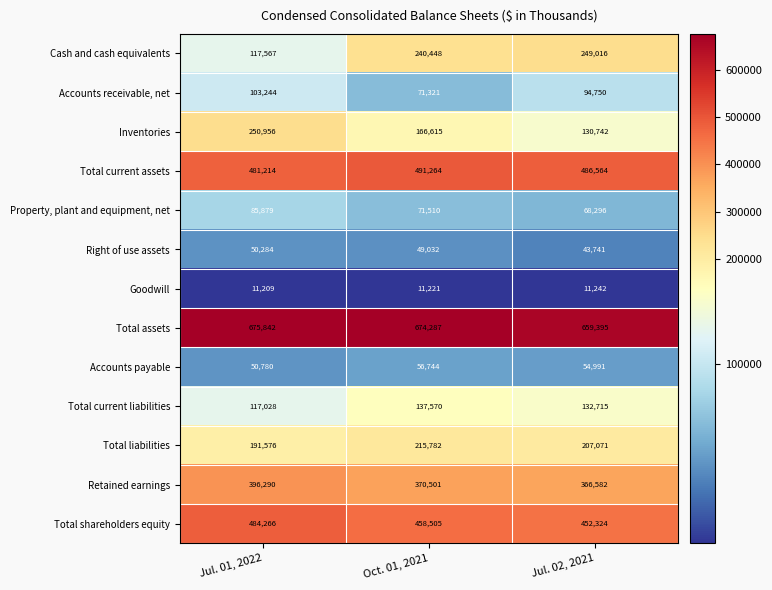

Is it true that Cash and cash equivalents equals 183279 at Jul. 01, 2022?

False